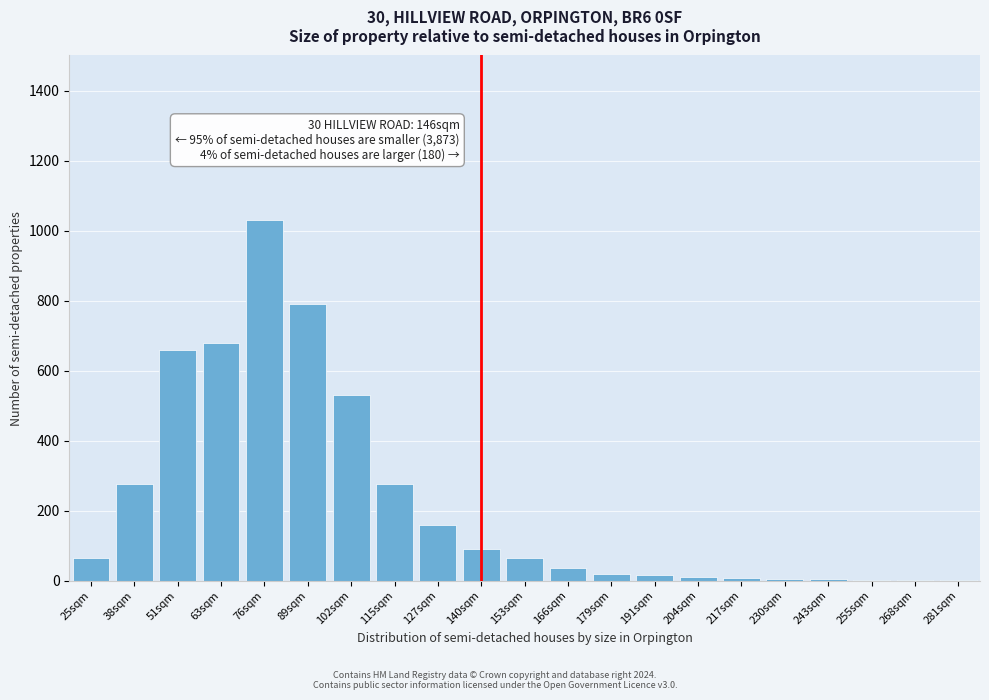

True or false: the data shows 861 at 51sqm.

False